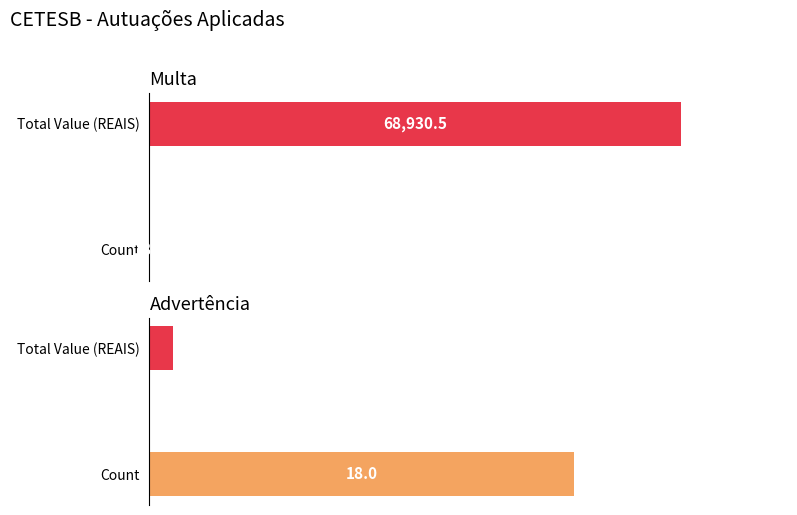

Are the bars grouped side by side (vs. stacked)?

Yes